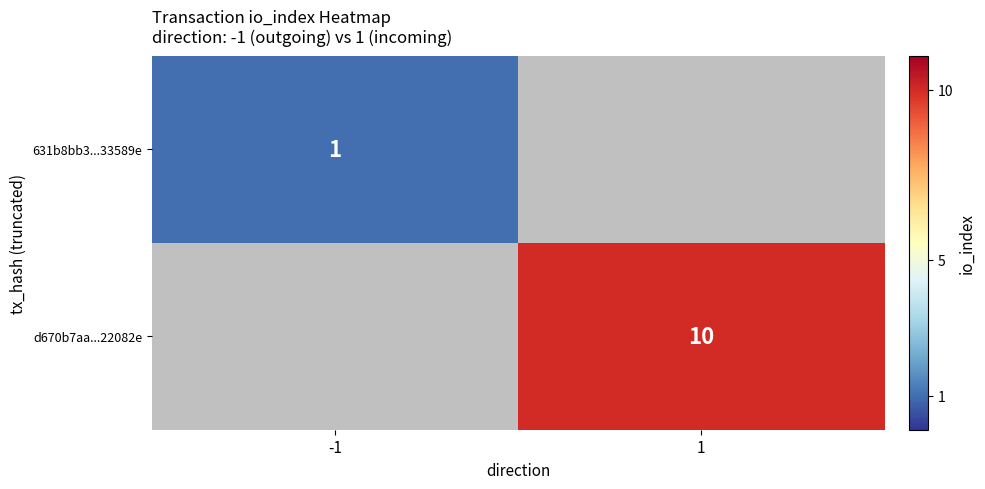

The d670b7aa...22082e series shows 13 at 1. True or false?

False